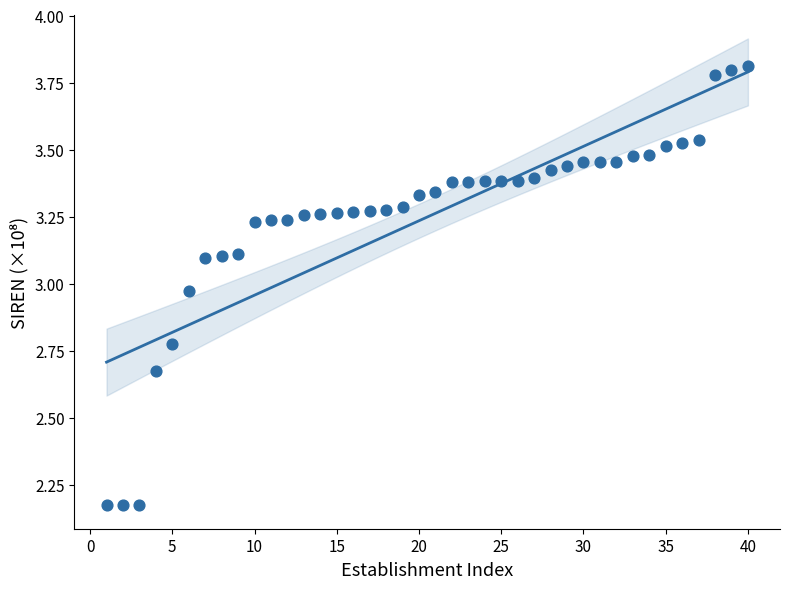

What is the range of X values (max minus min)?

39.0